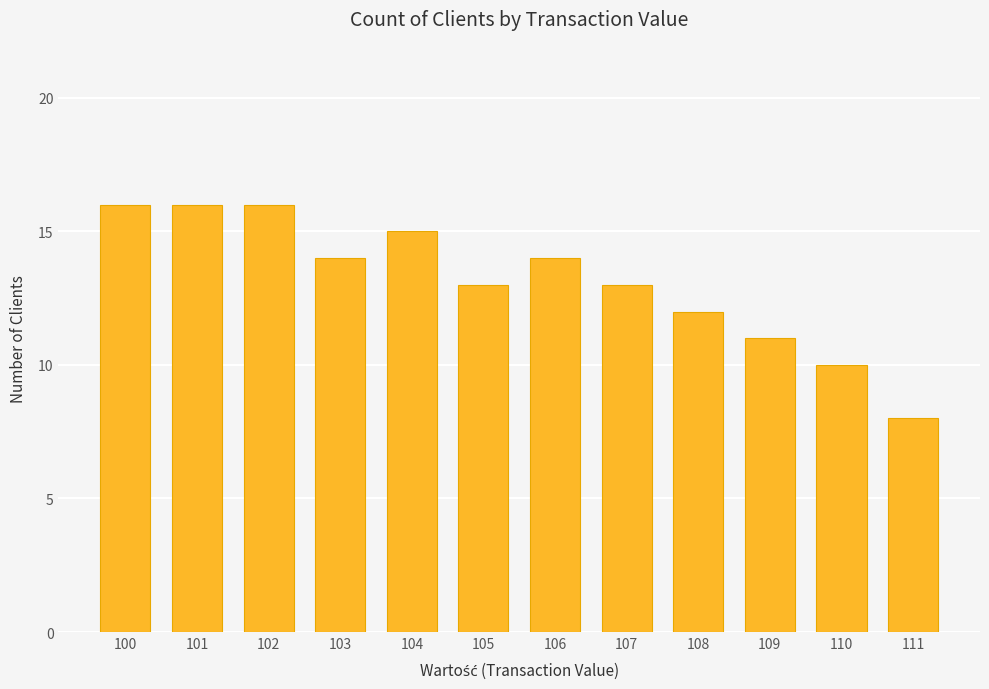

Reading left to right, extract all data points from this chart.

100=16	101=16	102=16	103=14	104=15	105=13	106=14	107=13	108=12	109=11	110=10	111=8